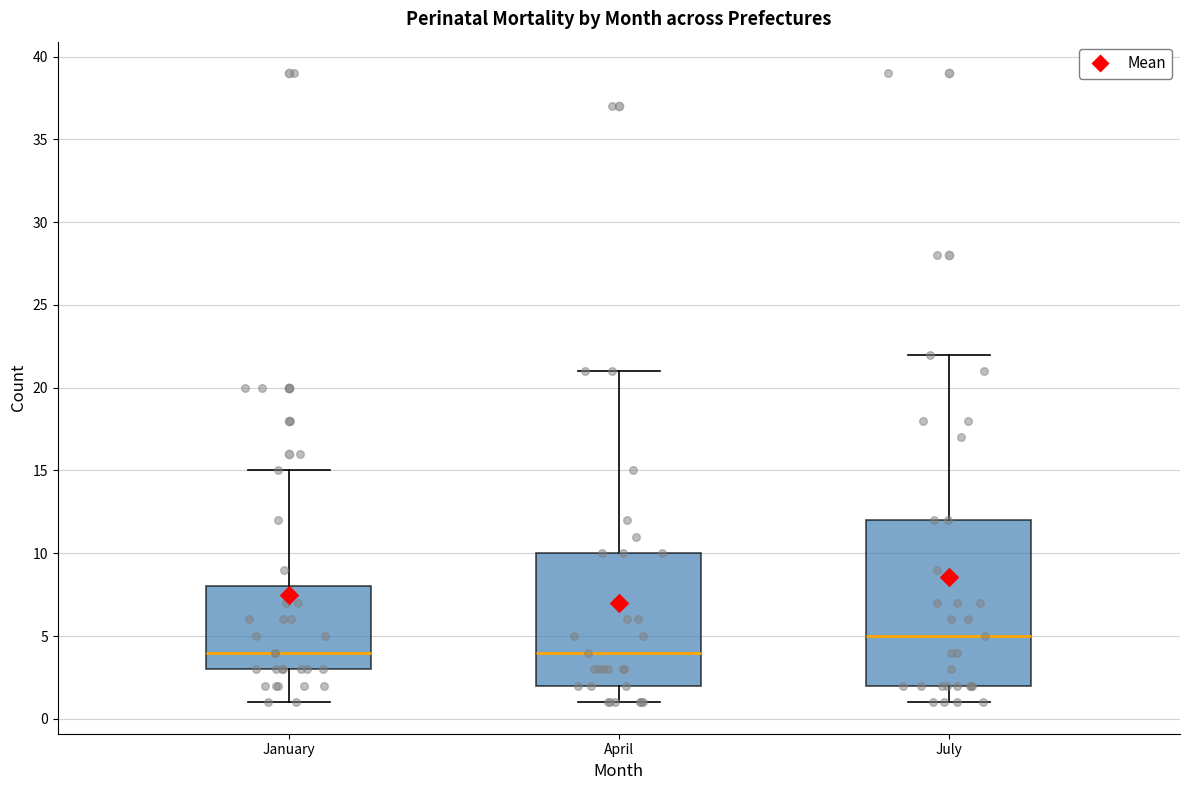

Reading left to right, transcribe this box plot: for each box, give where its median line is, the range the box spans, and where its two whiskers end, as read against the y-axis. The values are not printed on the chart, so give them approximately, as read against the axis.

January: median 4, box 3 to 8, whiskers 1 to 15
April: median 4, box 2 to 10, whiskers 1 to 21
July: median 5, box 2 to 12, whiskers 1 to 22